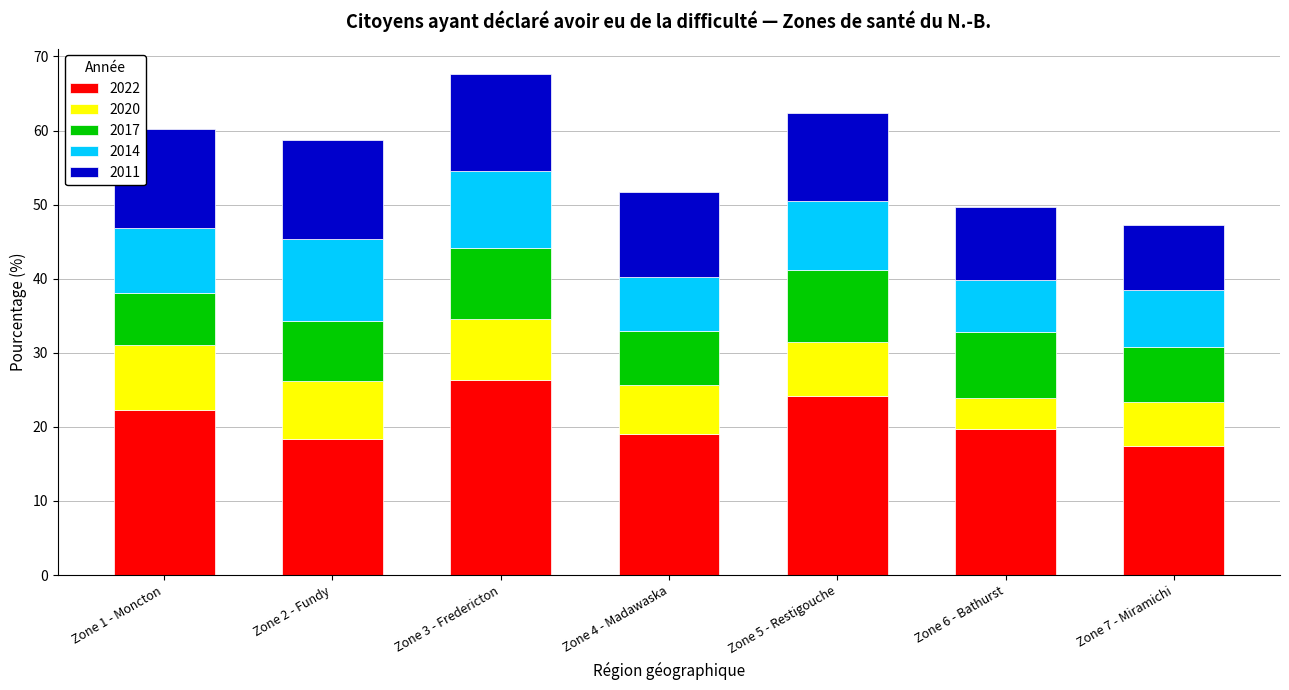

What is the highest value of the 2022 series?

26.3